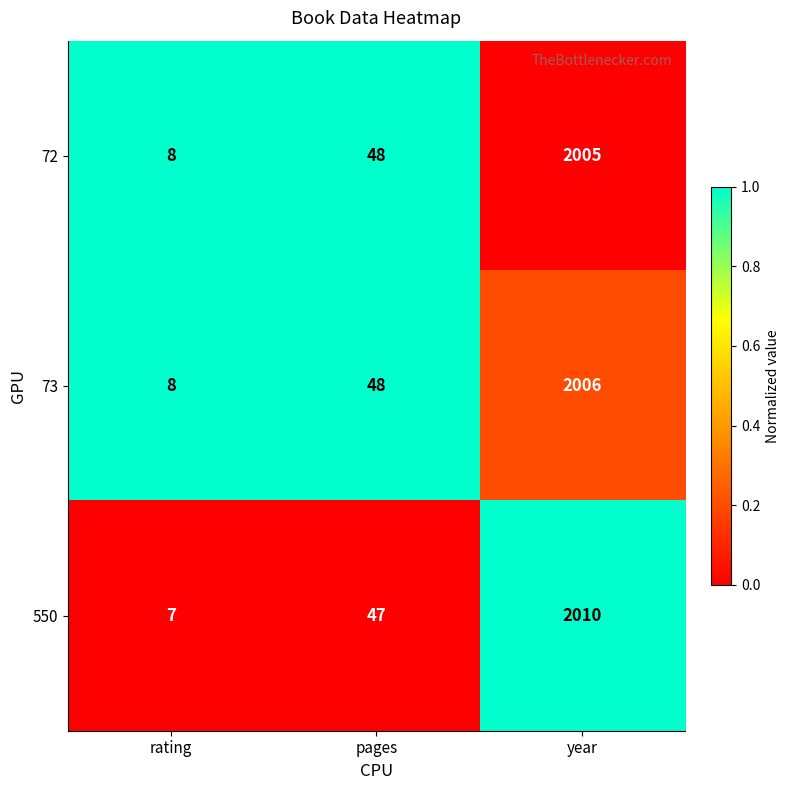

How many categories are shown in the chart?

3